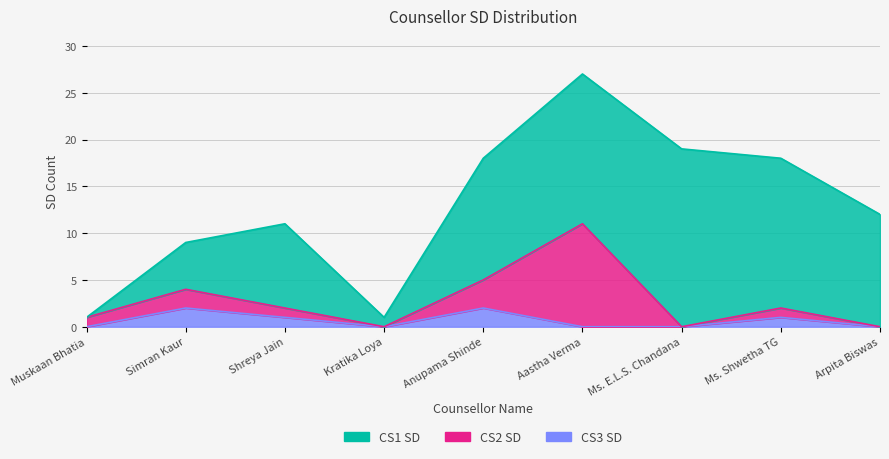

True or false: CS1 SD has more than 2 interior local peaks.

False